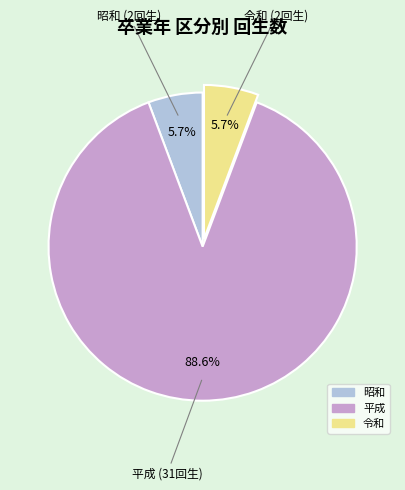

Between 令和 and 平成, which is larger?

平成